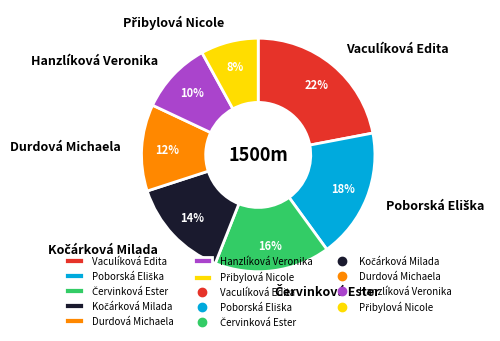

To the nearest percent, what is the difference between the largest and smallest slice percentages?

14%